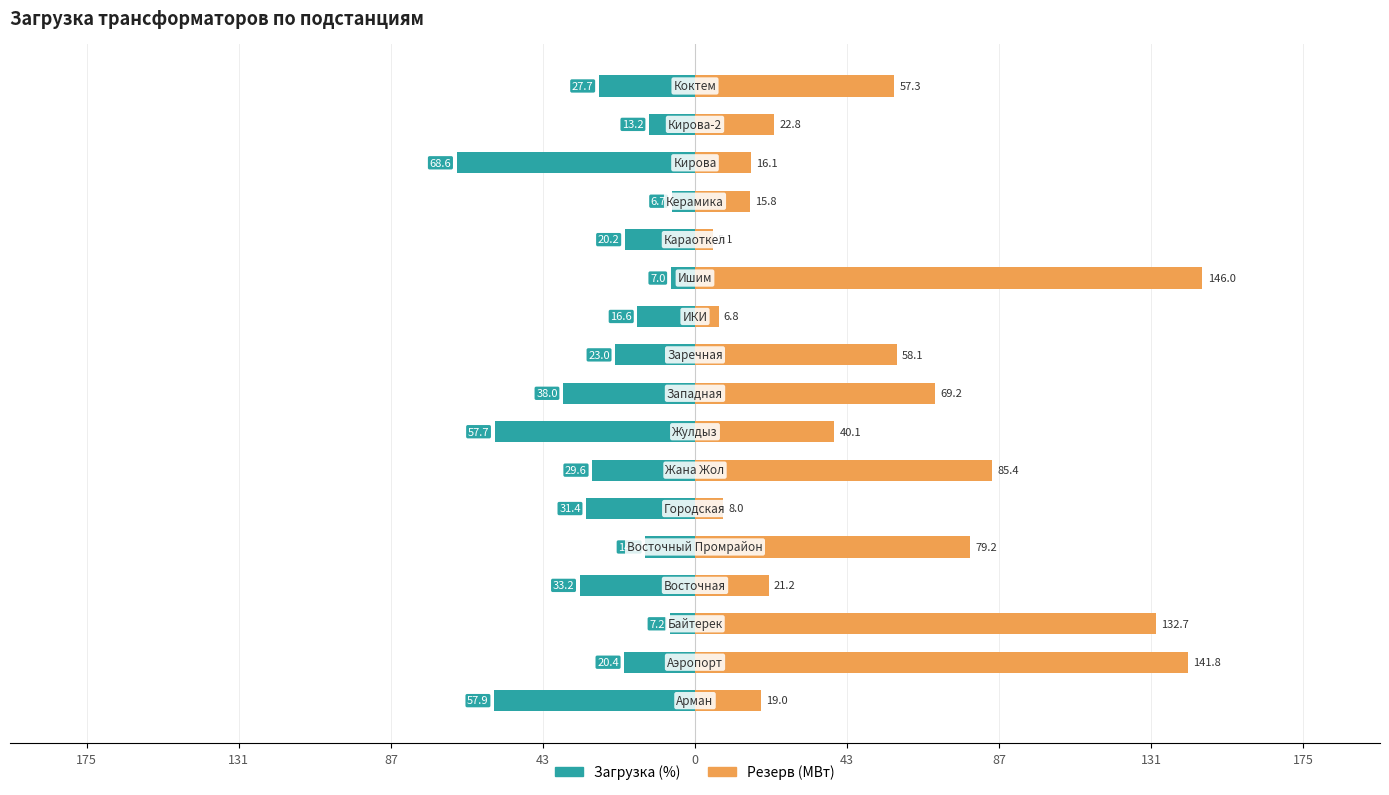

Reading left to right, extract all data points from this chart.

Загрузка (%): -57.9	-20.4	-7.2	-33.2	-14.3	-31.4	-29.6	-57.7	-38.0	-23.0	-16.6	-7.0	-20.2	-6.7	-68.6	-13.2	-27.7
Резерв (МВт): 19.0	141.8	132.7	21.2	79.2	8.0	85.4	40.1	69.2	58.1	6.8	146.0	5.1	15.8	16.1	22.8	57.3